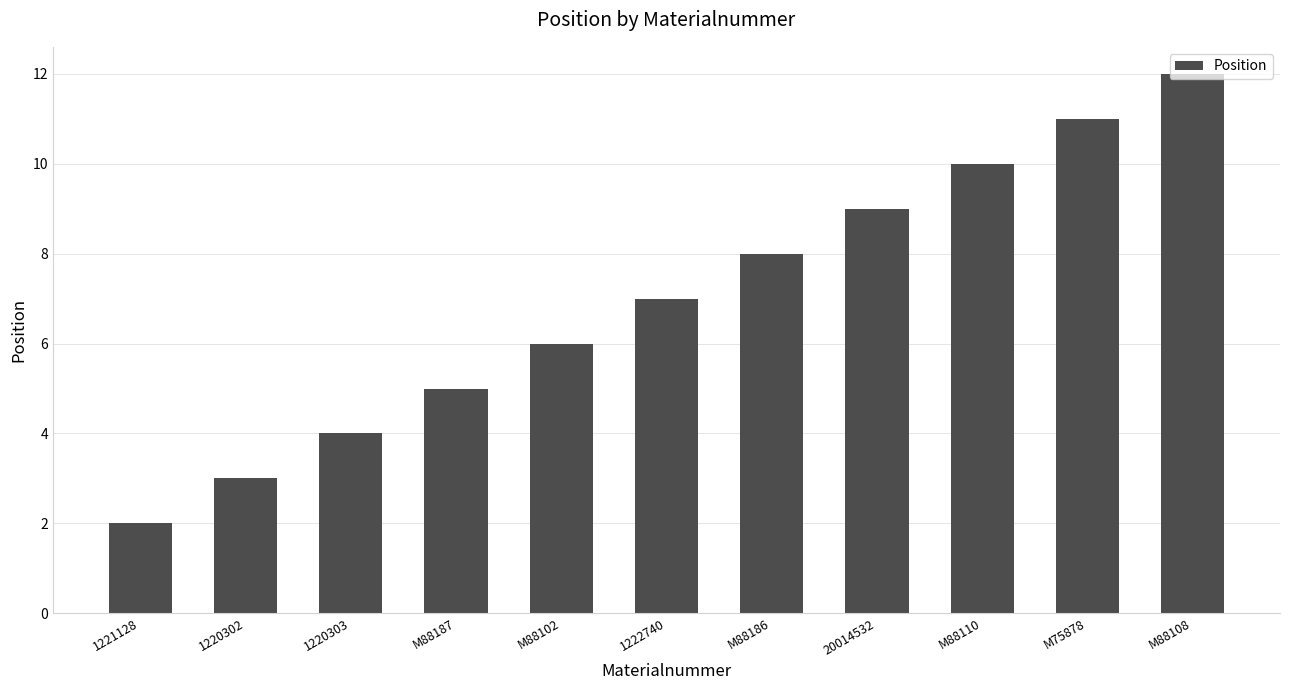

Reading right to left, transcribe all the data shown in this chart.

12	11	10	9	8	7	6	5	4	3	2